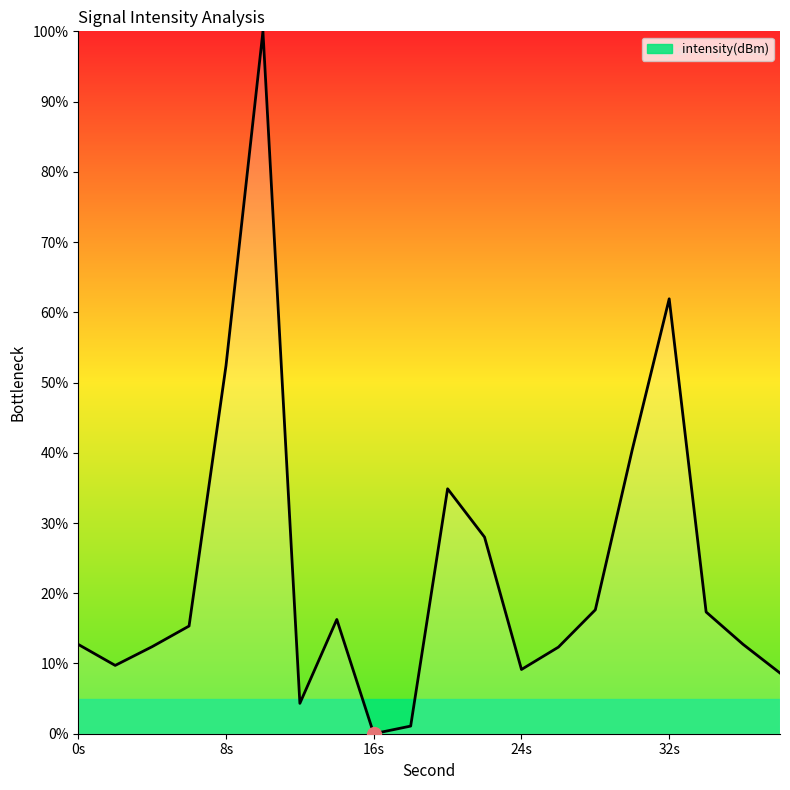

Is it true that the value at 16s is -60.3?

False